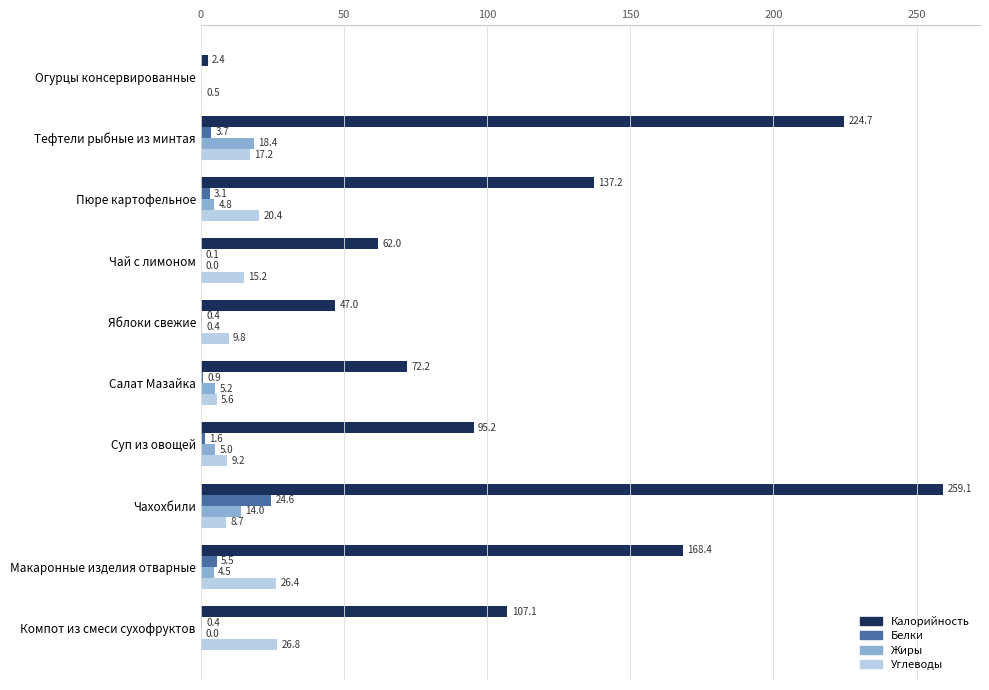

Where is Белки nearest to the value 12?

Макаронные изделия отварные